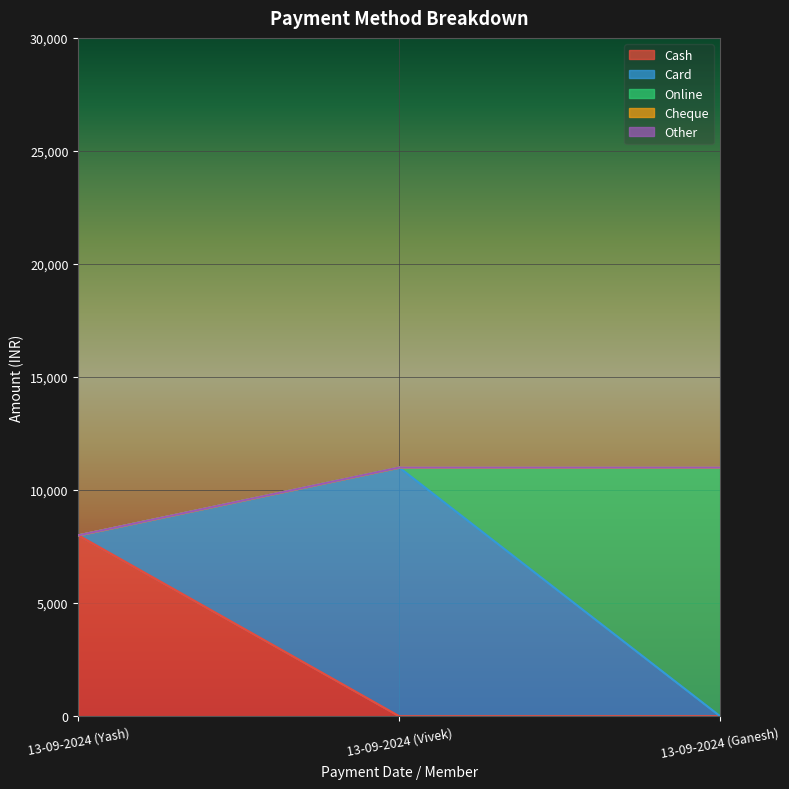

Where is Card nearest to the value 5500?

13-09-2024 (Yash)